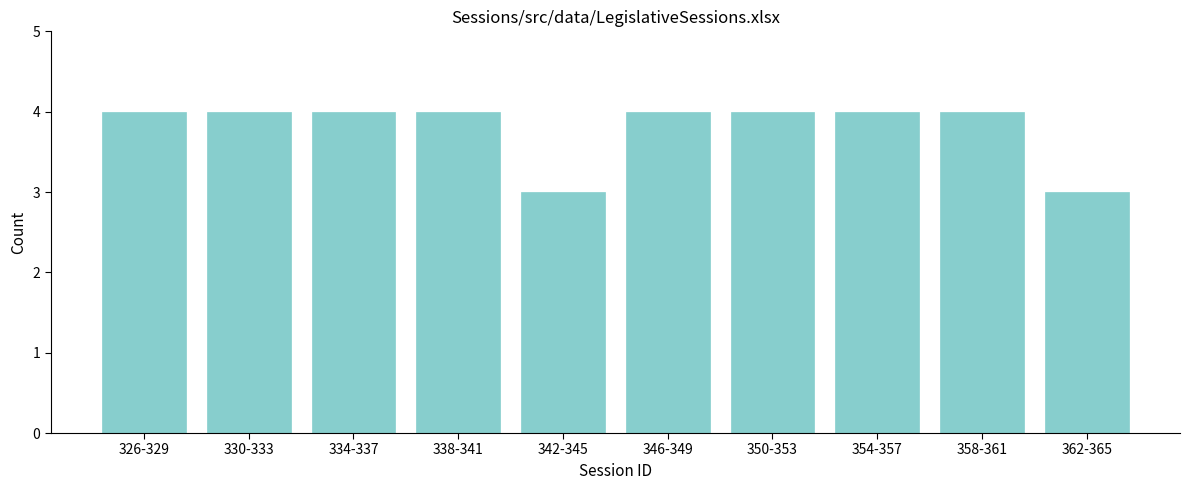

Reading left to right, list all the values displayed in this chart.

4	4	4	4	3	4	4	4	4	3